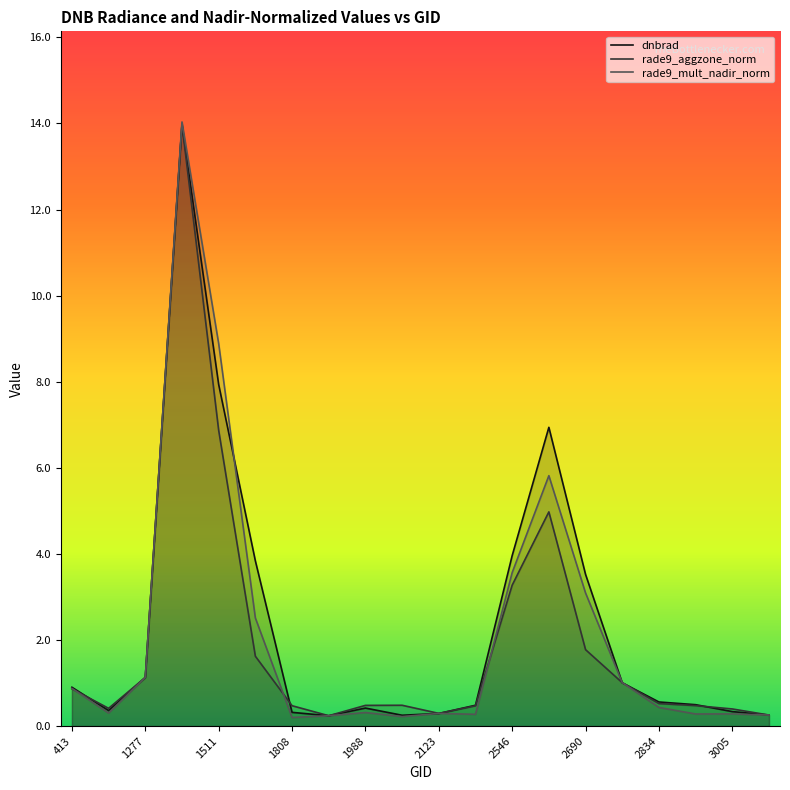

The dnbrad series shows 1.1 at 1277. True or false?

True